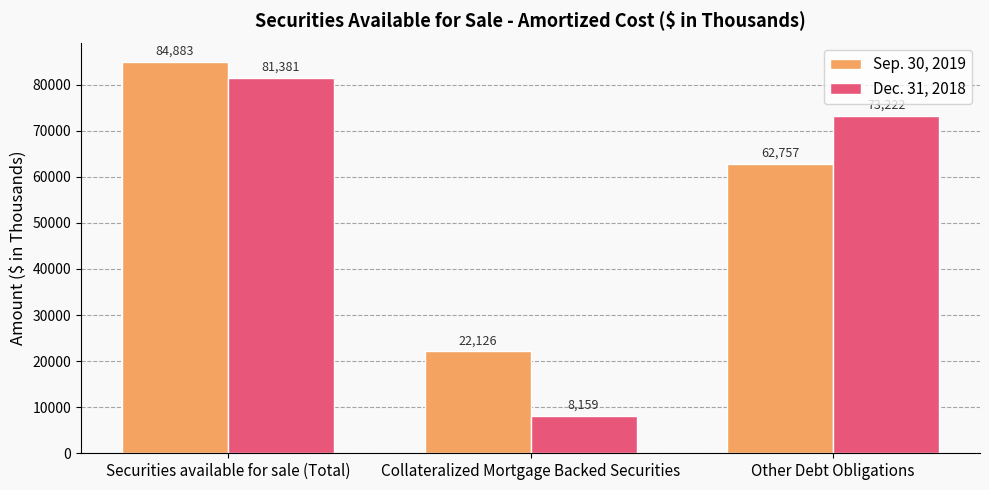

At which category is the sum across all series the highest?

Securities available for sale (Total)